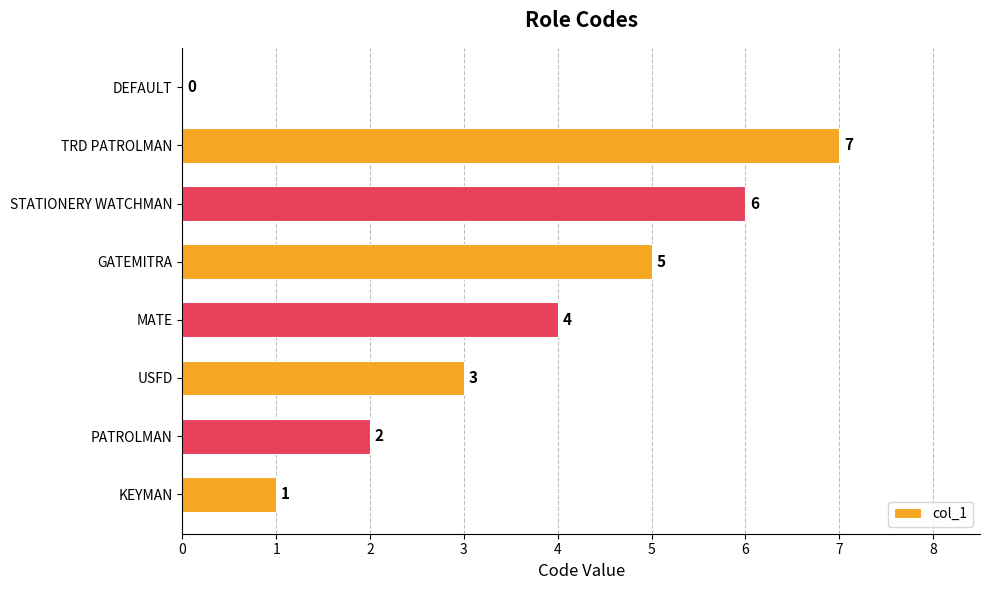

What is the approximate value at GATEMITRA?

5